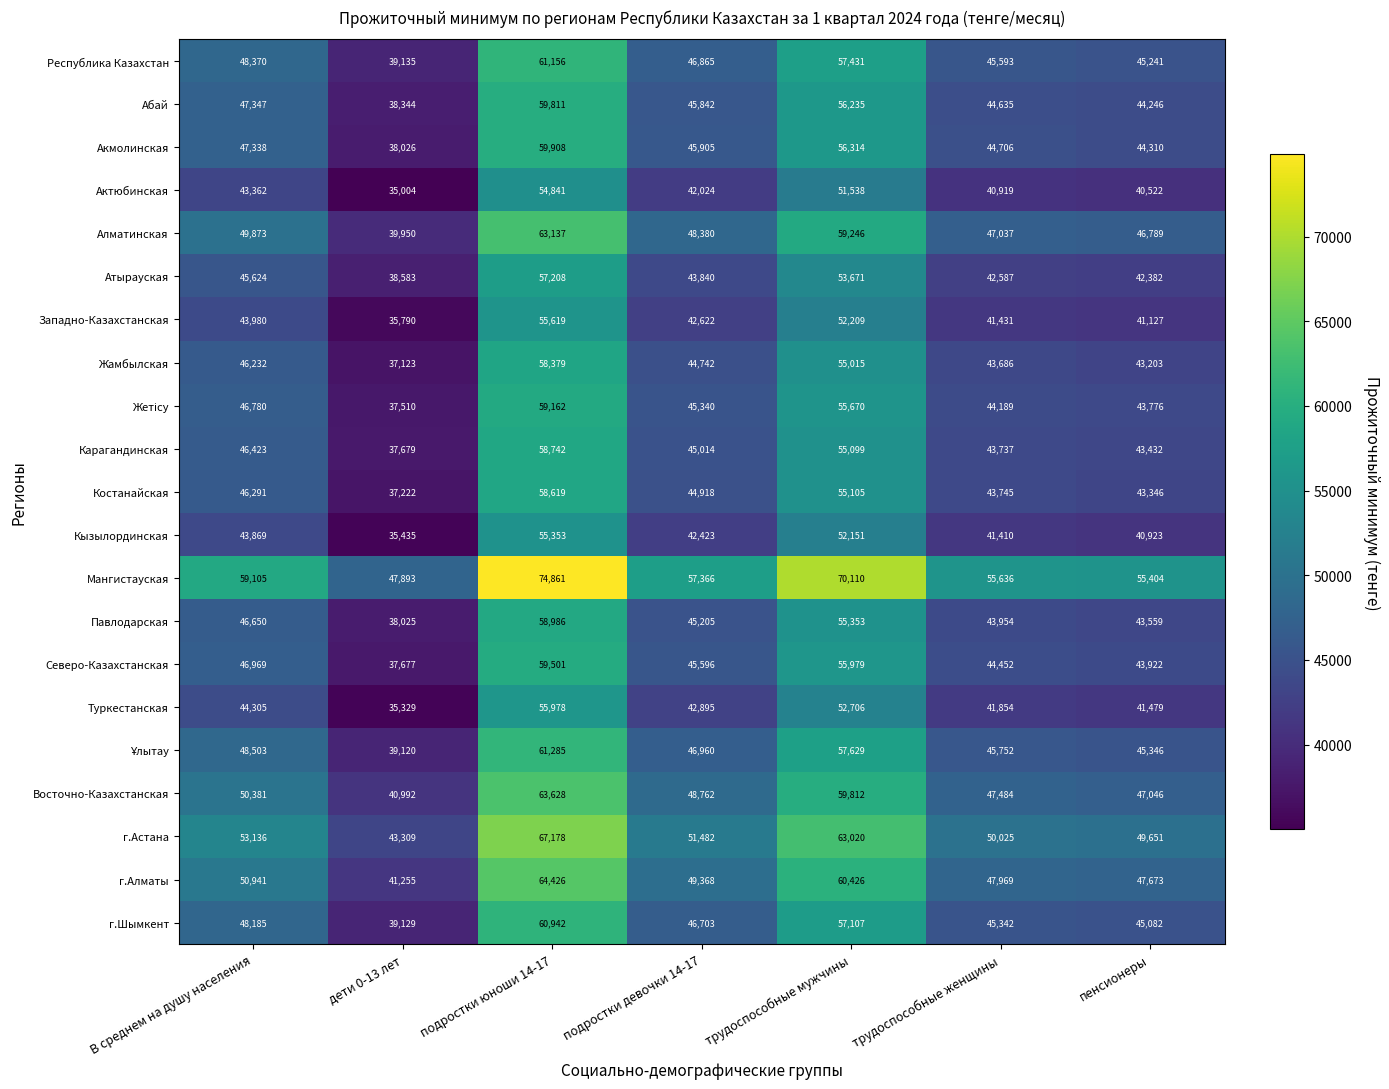

The value of г.Астана at подростки девочки 14-17 is 11530. True or false?

False